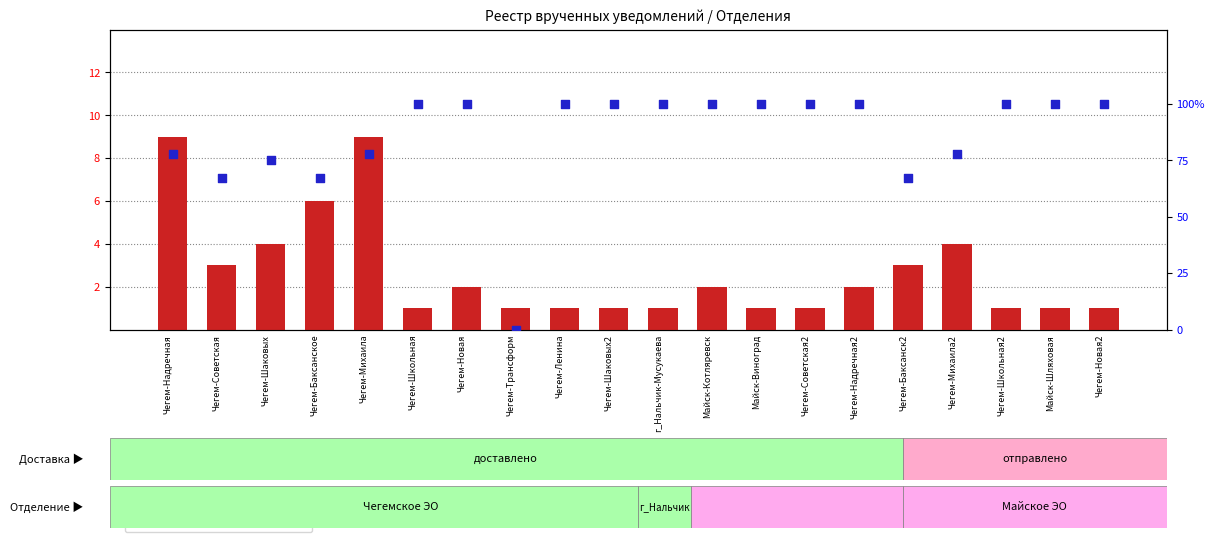

Which series reaches the minimum Y coordinate?

percentile rank within the sample